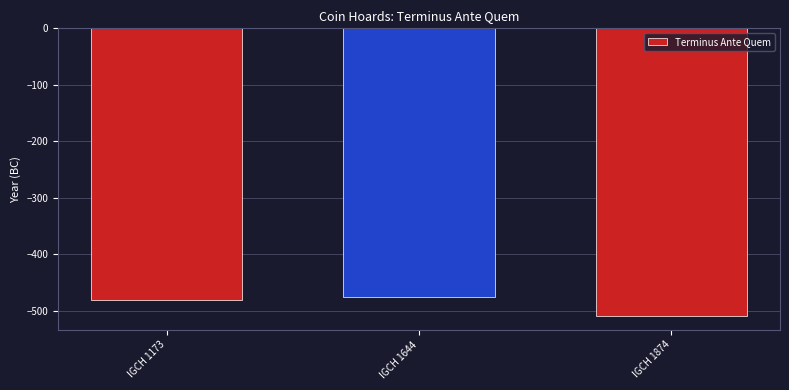

What is the value of the 3rd bar from the left?

-508